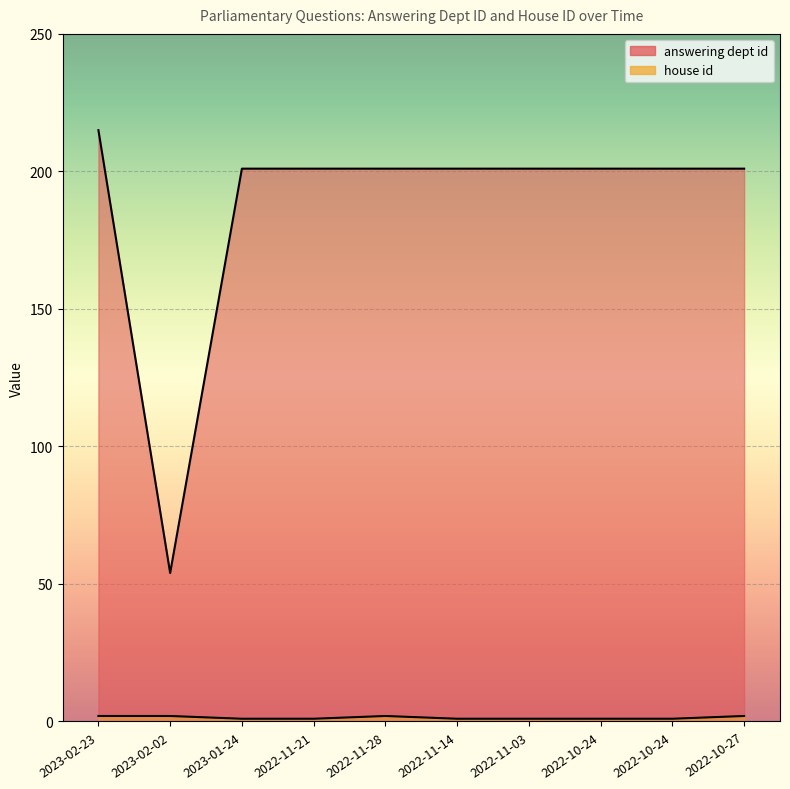

Rank the series by their maximum value, from lowest to highest.

house id, answering dept id